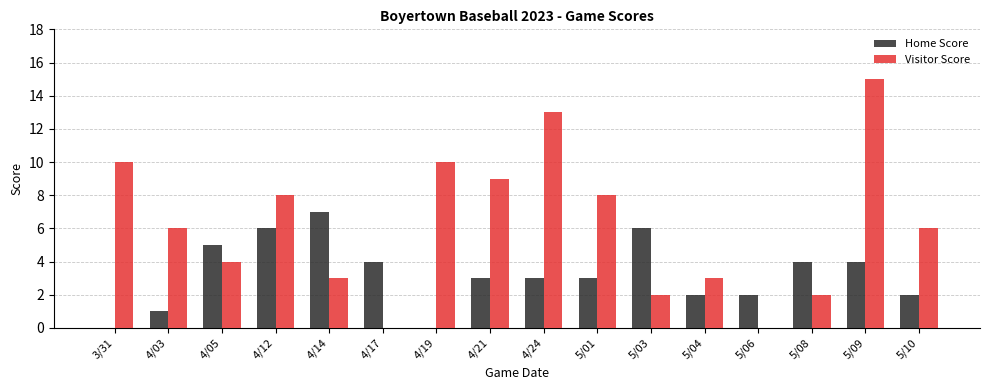

Are the bars grouped side by side (vs. stacked)?

Yes